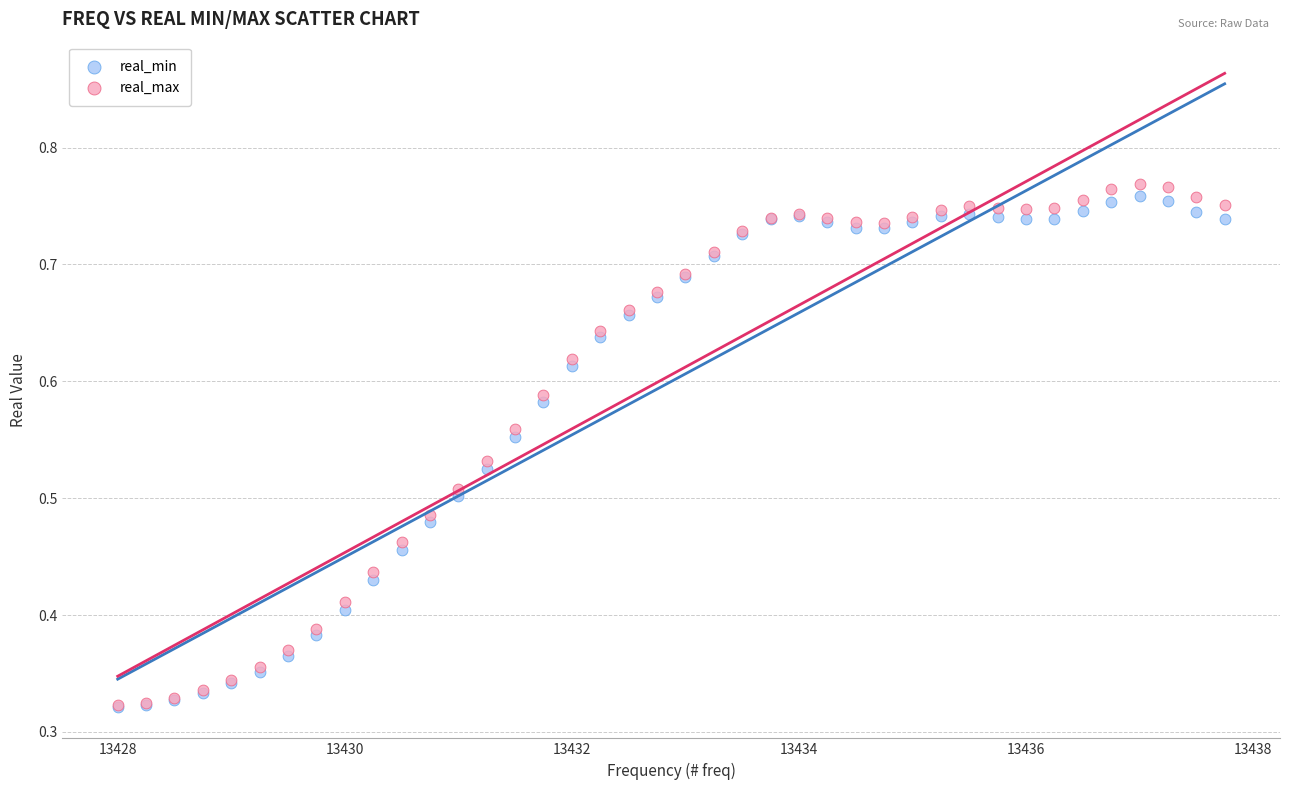

Which series contains the highest Y value?

real_max